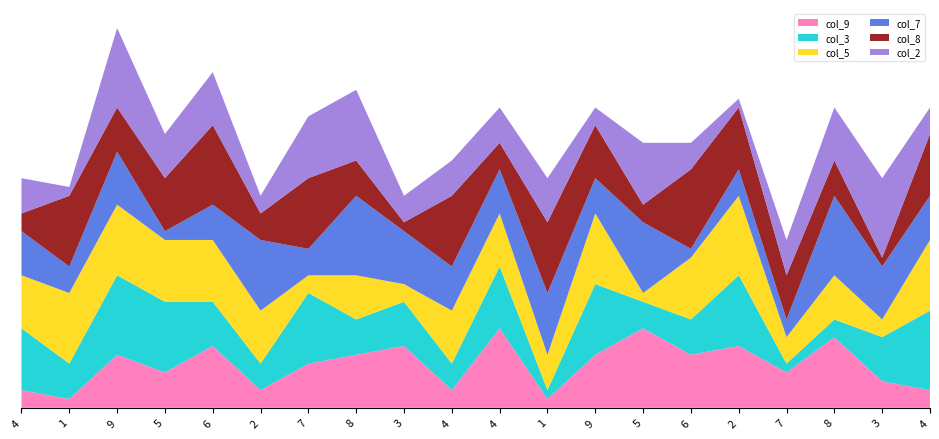

Reading left to right, extract all data points from this chart.

col_9: 2	1	6	4	7	2	5	6	7	2	9	1	6	9	6	7	4	8	3	2
col_3: 7	4	9	8	5	3	8	4	5	3	7	1	8	3	4	8	1	2	5	9
col_5: 6	8	8	7	7	6	2	5	2	6	6	4	8	1	7	9	3	5	2	8
col_7: 5	3	6	1	4	8	3	9	6	5	5	7	4	8	1	3	2	9	6	5
col_8: 2	8	5	6	9	3	8	4	1	8	3	8	6	2	9	7	5	4	1	7
col_2: 4	1	9	5	6	2	7	8	3	4	4	5	2	7	3	1	4	6	9	3